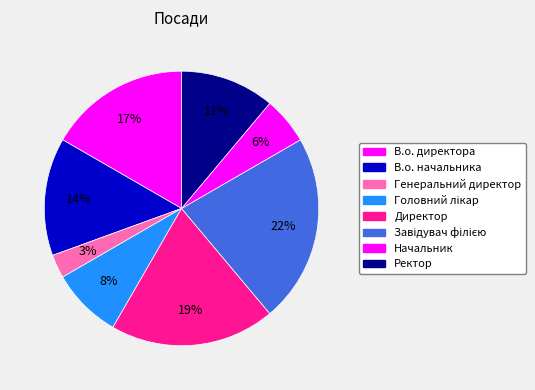

What is the smallest slice in the pie chart?

Генеральний директор